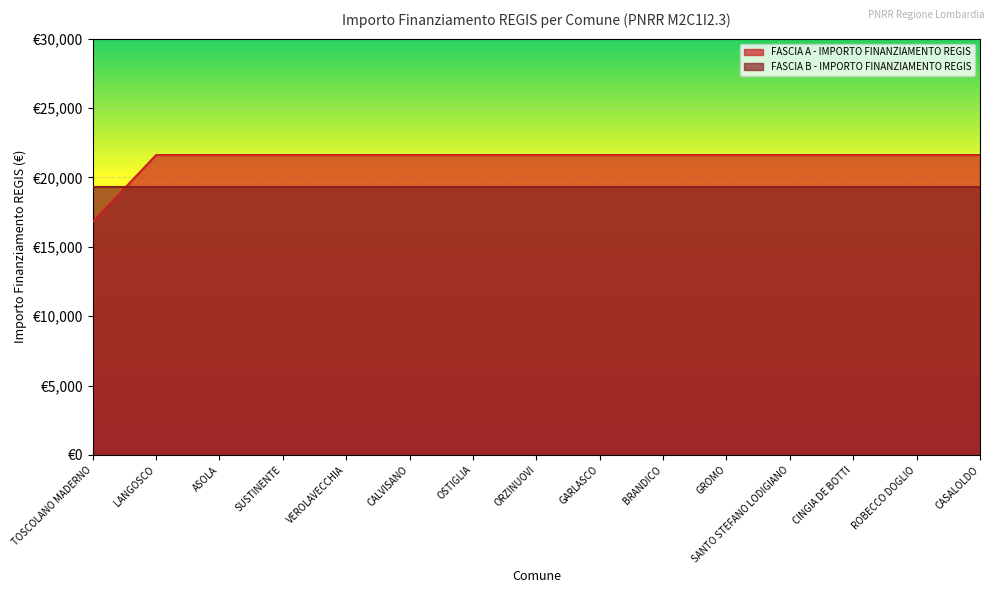

What are all the series names shown in the legend?

FASCIA A - IMPORTO FINANZIAMENTO REGIS, FASCIA B - IMPORTO FINANZIAMENTO REGIS